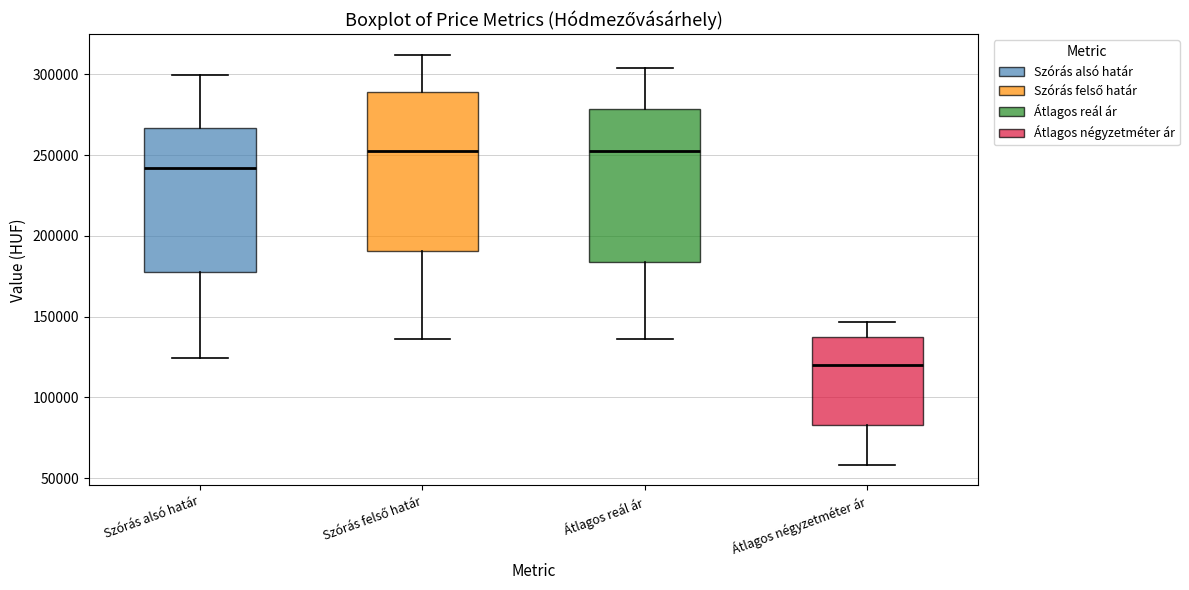

Reading left to right, transcribe this box plot: for each box, give where its median line is, the range the box spans, and where its two whiskers end, as read against the y-axis. The values are not printed on the chart, so give them approximately, as read against the axis.

Szórás alsó határ: median 240000, box 180000 to 265000, whiskers 125000 to 300000
Szórás felső határ: median 255000, box 190000 to 290000, whiskers 135000 to 310000
Átlagos reál ár: median 255000, box 185000 to 280000, whiskers 135000 to 305000
Átlagos négyzetméter ár: median 120000, box 85000 to 140000, whiskers 60000 to 145000